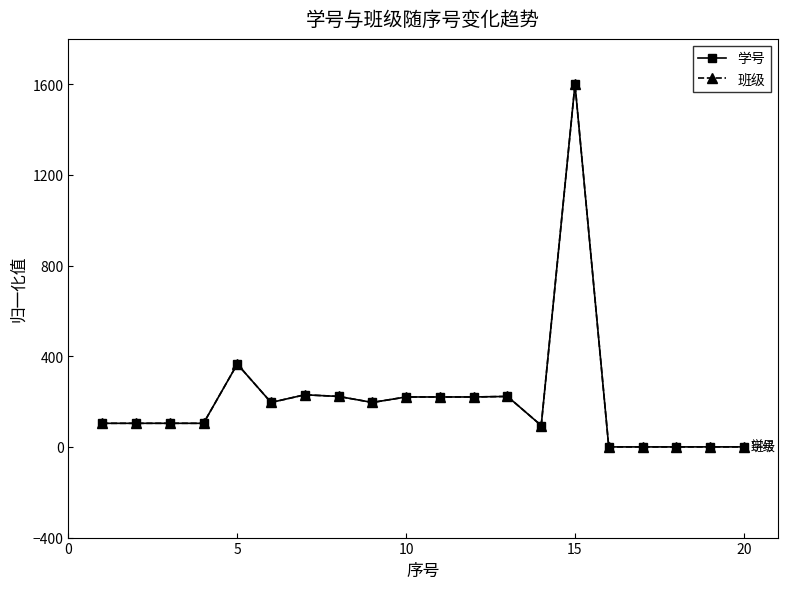

Count the number of categories in the chart.

20